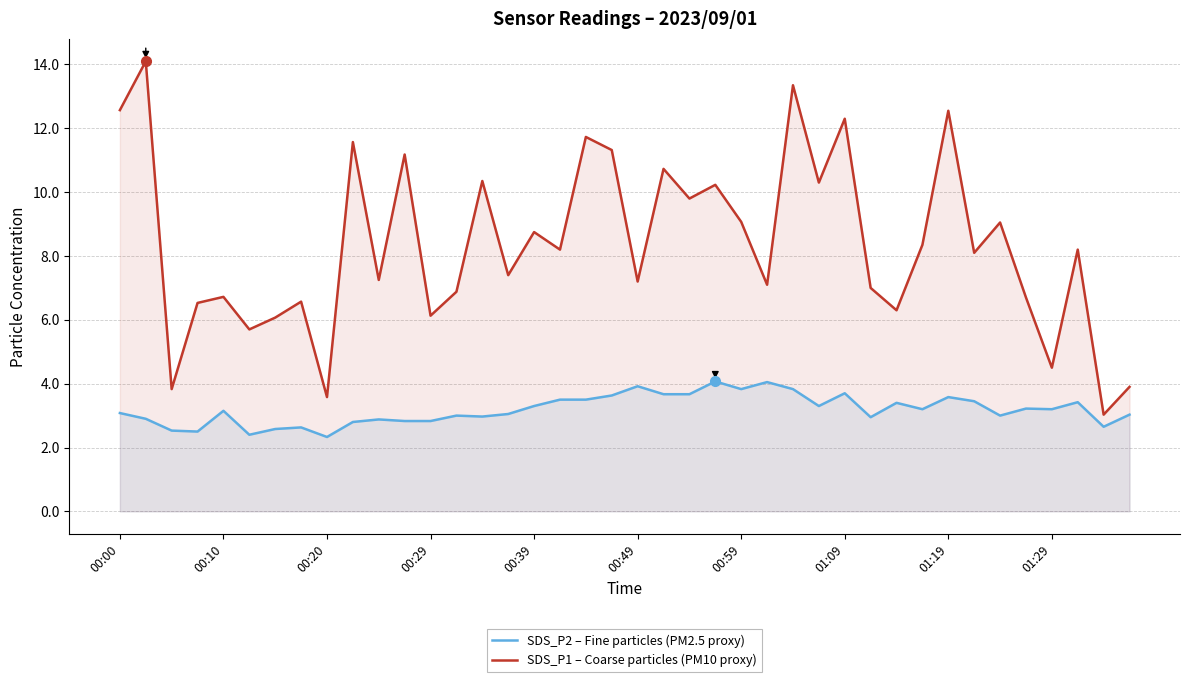

Count the number of categories in the chart.

40